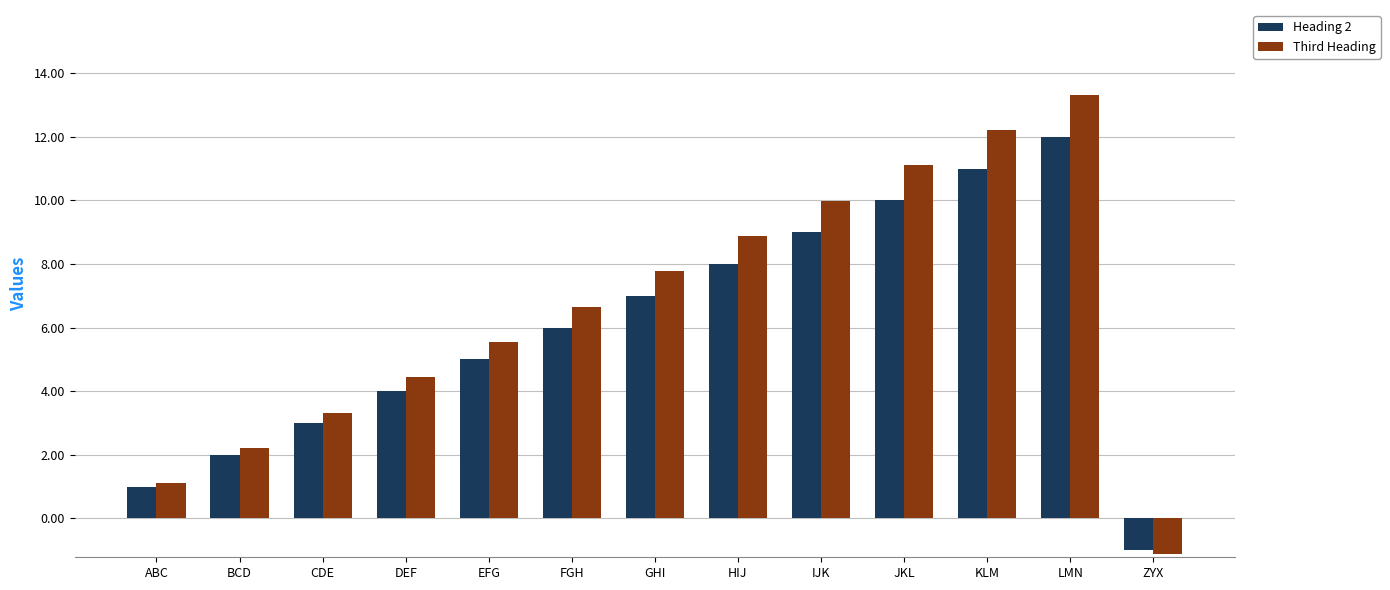

At how many categories does at least one series exceed 7?

6